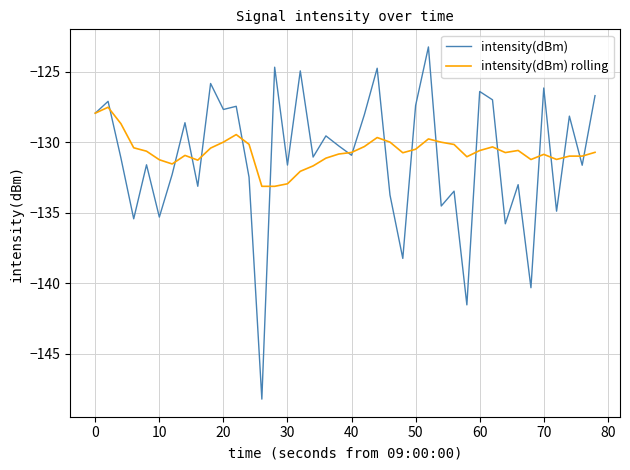

List the series in order of their peak value, highest first.

intensity(dBm), intensity(dBm) rolling